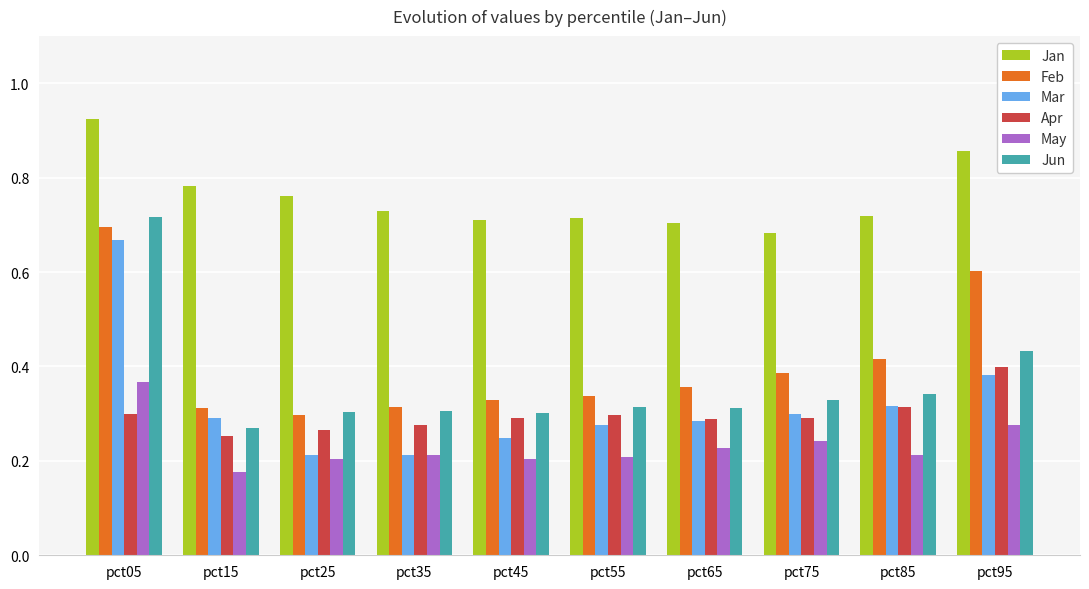

What is the sum of all Jan values?

7.6